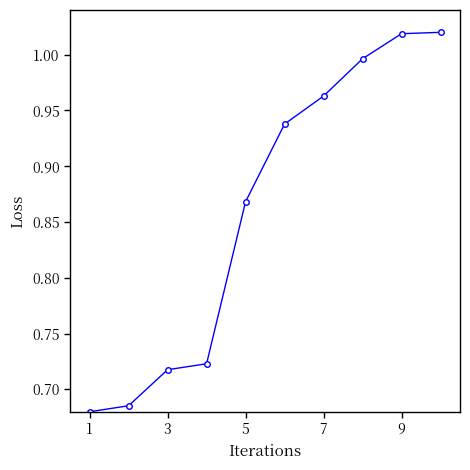

What is the difference between the maximum and minimum values?

0.3